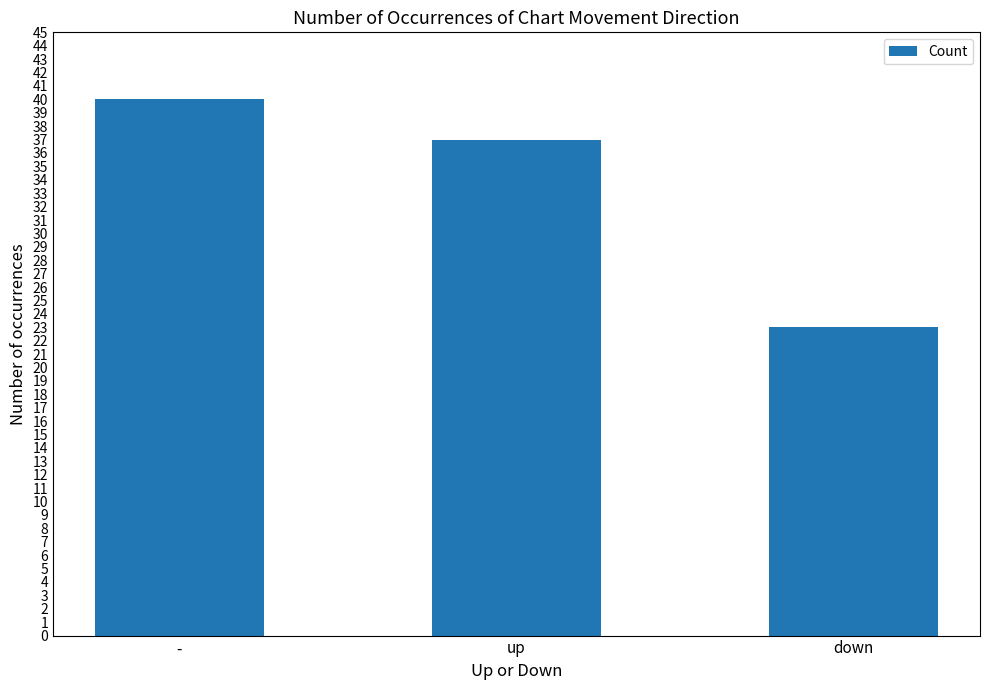

Count the values in the range 23 to 40.

3